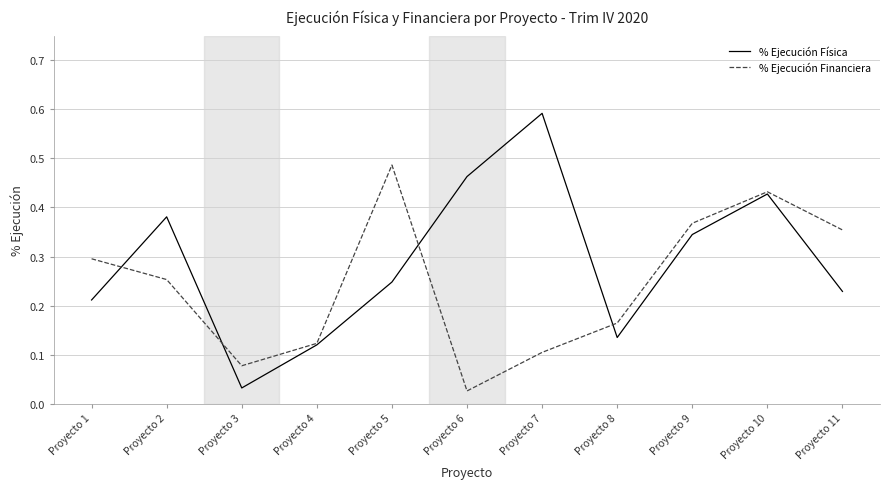

The % Ejecución Financiera series shows 0.3 at Proyecto 1. True or false?

True